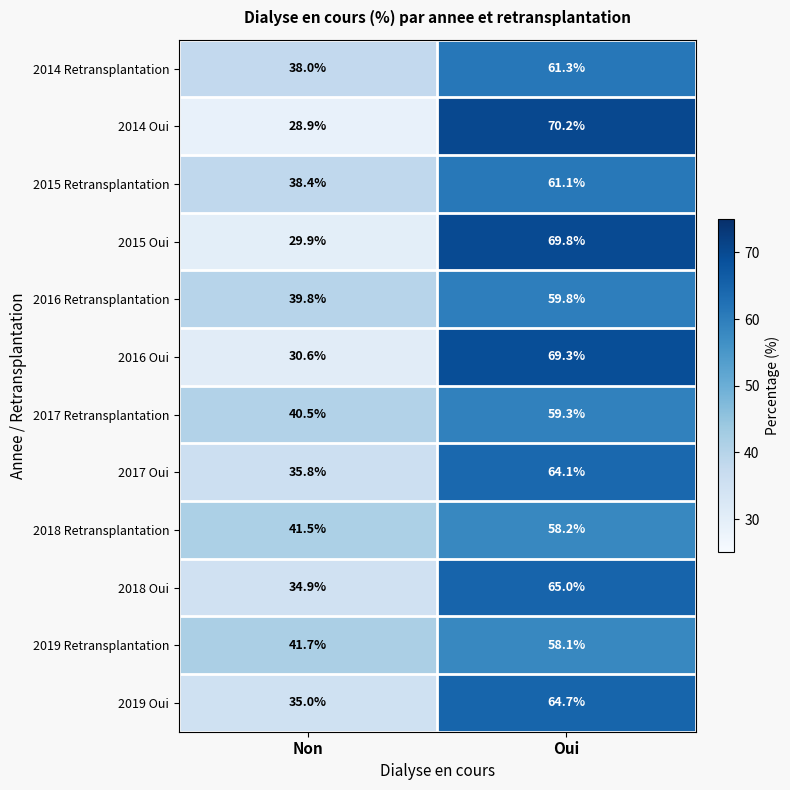

At how many categories does at least one series exceed 35?

2